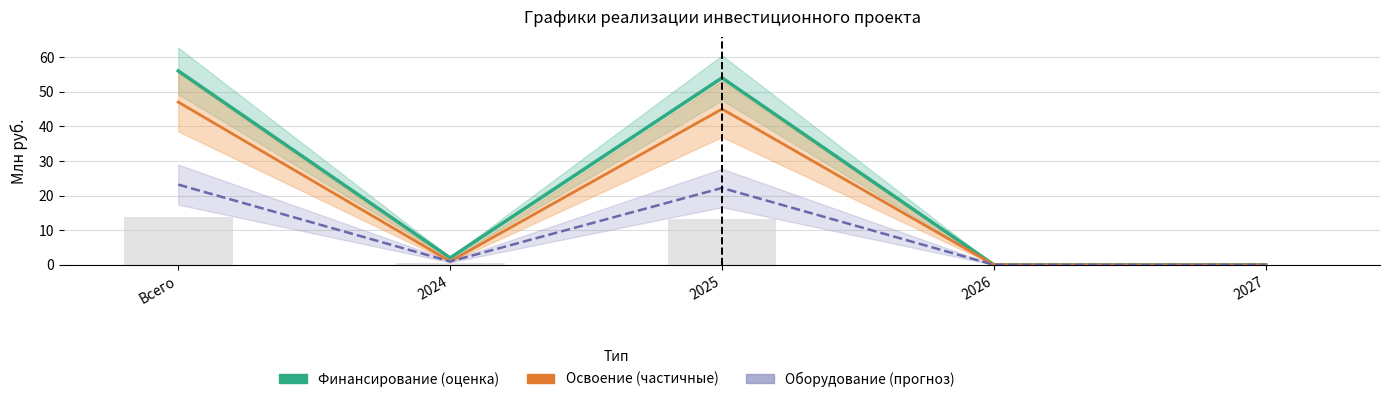

How many values in the Финансирование (оценка) series are below 2?

2